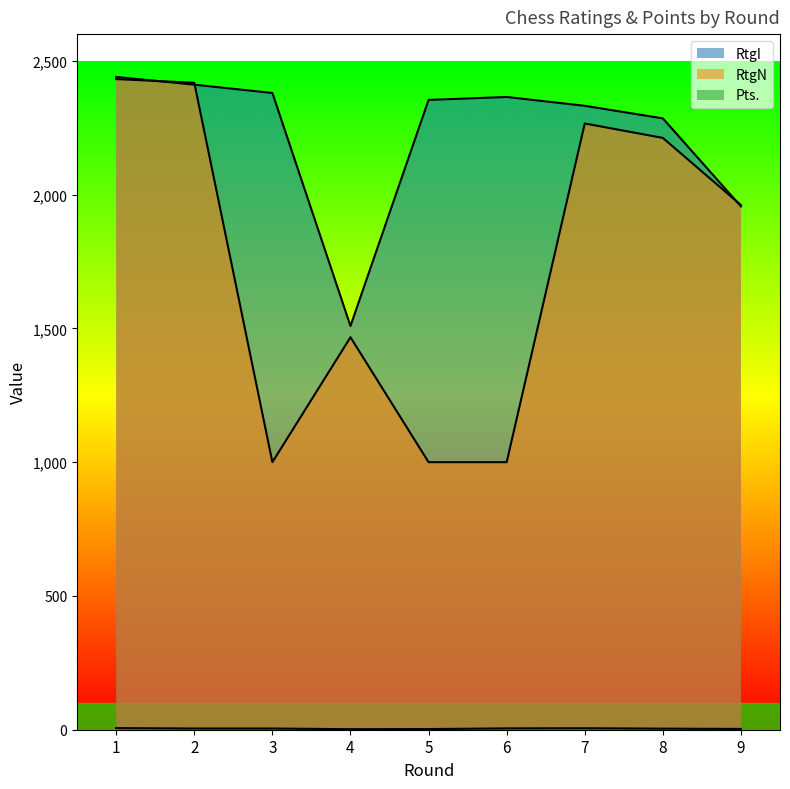

Which series has the largest total across all categories?

RtgI